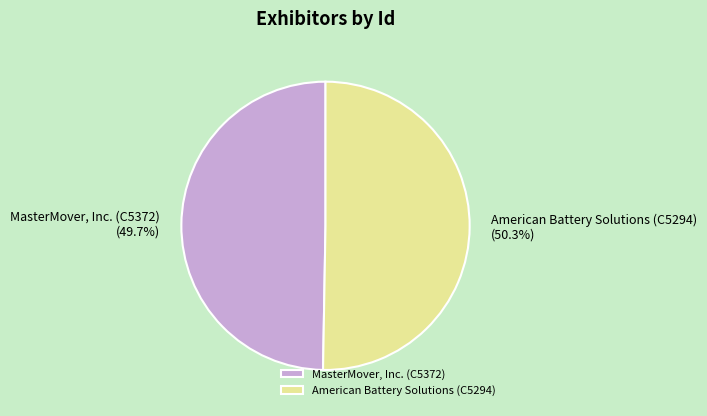

Is it true that MasterMover, Inc. (C5372) is 50% of the pie?

True